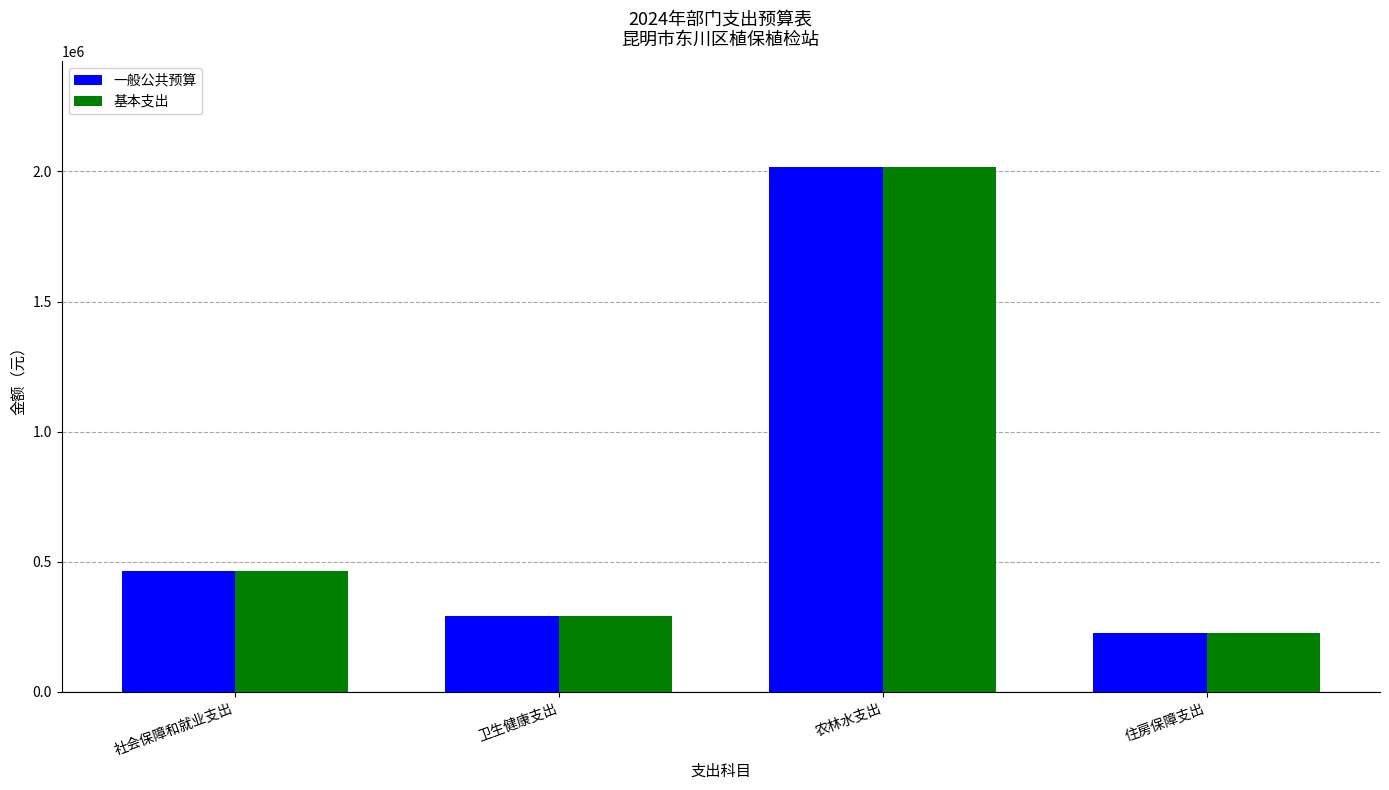

How many bars are there in total?

8